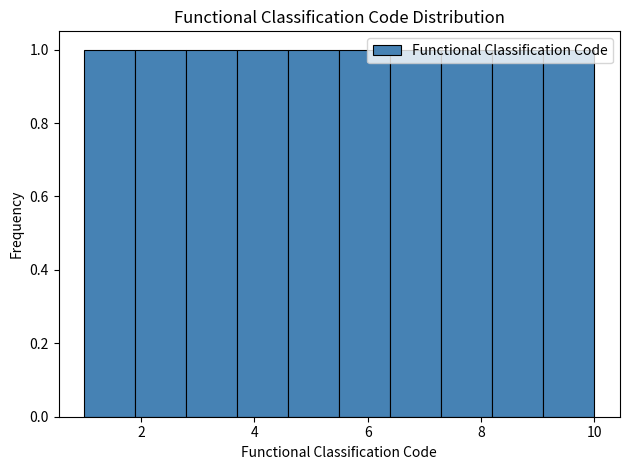

Reading left to right, list every bar in this chart as the range it spans on the x-axis followed by its height. Neither the bar edges nor the heights are printed on the chart, so give them approximately, as read against the axes.

1.0 to 1.9: 1
1.9 to 2.8: 1
2.8 to 3.7: 1
3.7 to 4.6: 1
4.6 to 5.5: 1
5.5 to 6.4: 1
6.4 to 7.3: 1
7.3 to 8.2: 1
8.2 to 9.1: 1
9.1 to 10.0: 1